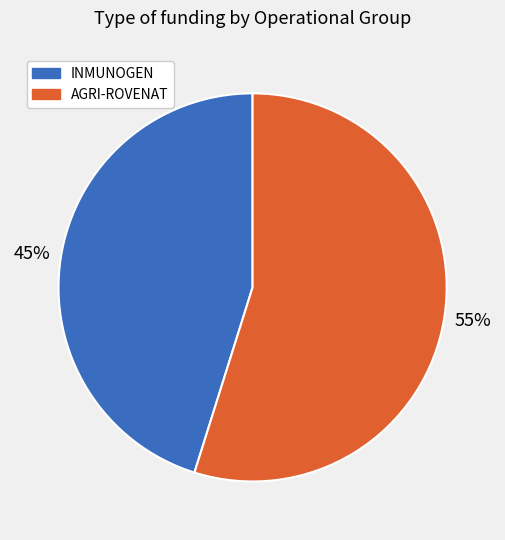

Is there any slice that represents more than half of the pie?

Yes